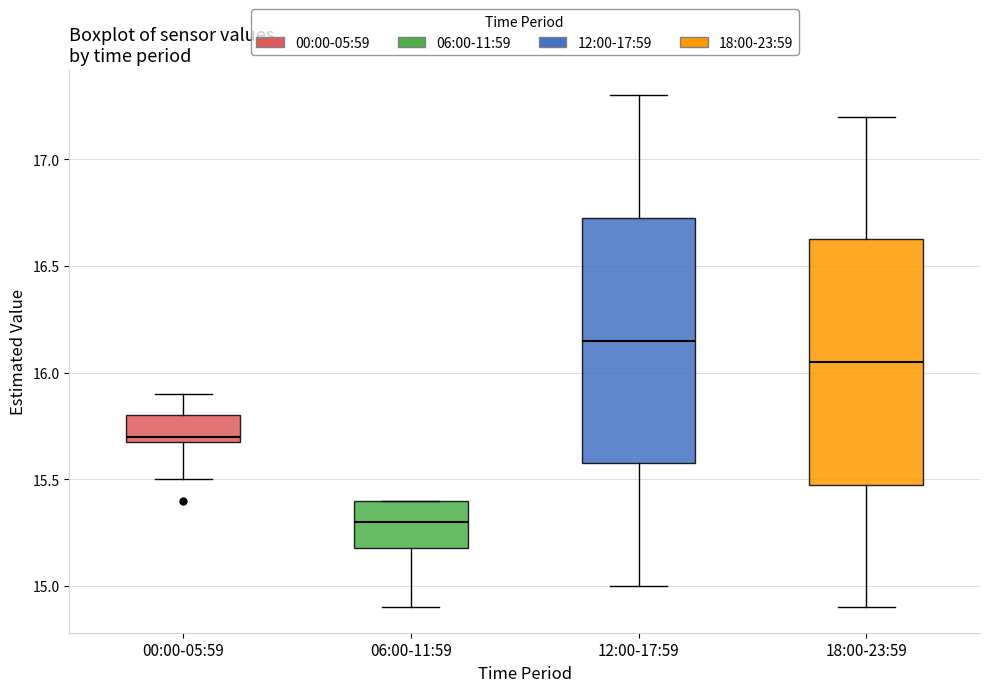

Where is the lower edge of the box for 18:00-23:59 on the y-axis? The values are not printed on the chart, so give them approximately, as read against the axis.

15.50